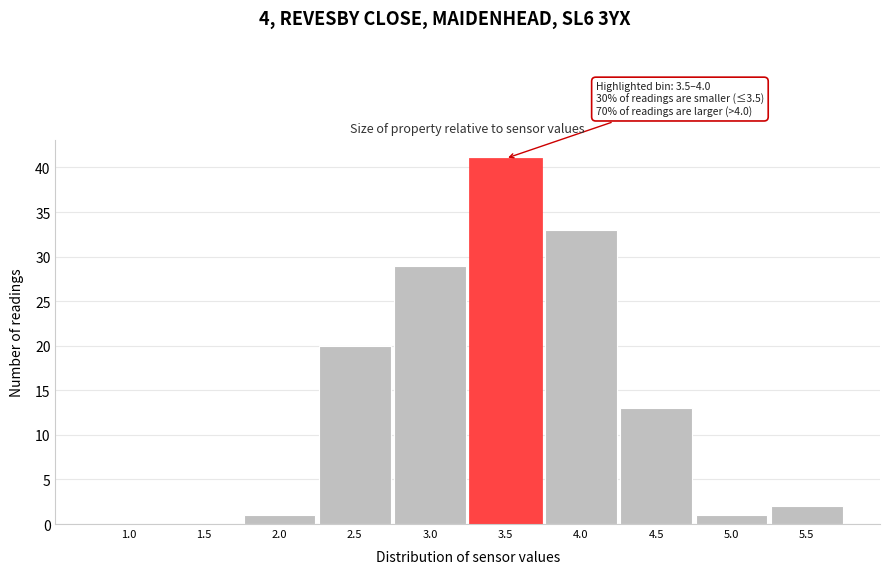

Reading right to left, what are all the values shown in this chart?

5.5=2	5.0=1	4.5=13	4.0=33	3.5=41	3.0=29	2.5=20	2.0=1	1.5=0	1.0=0